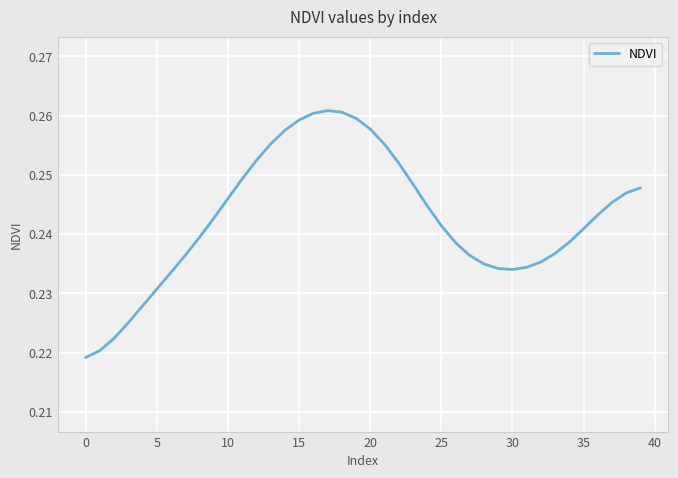

What is the average value?

0.2